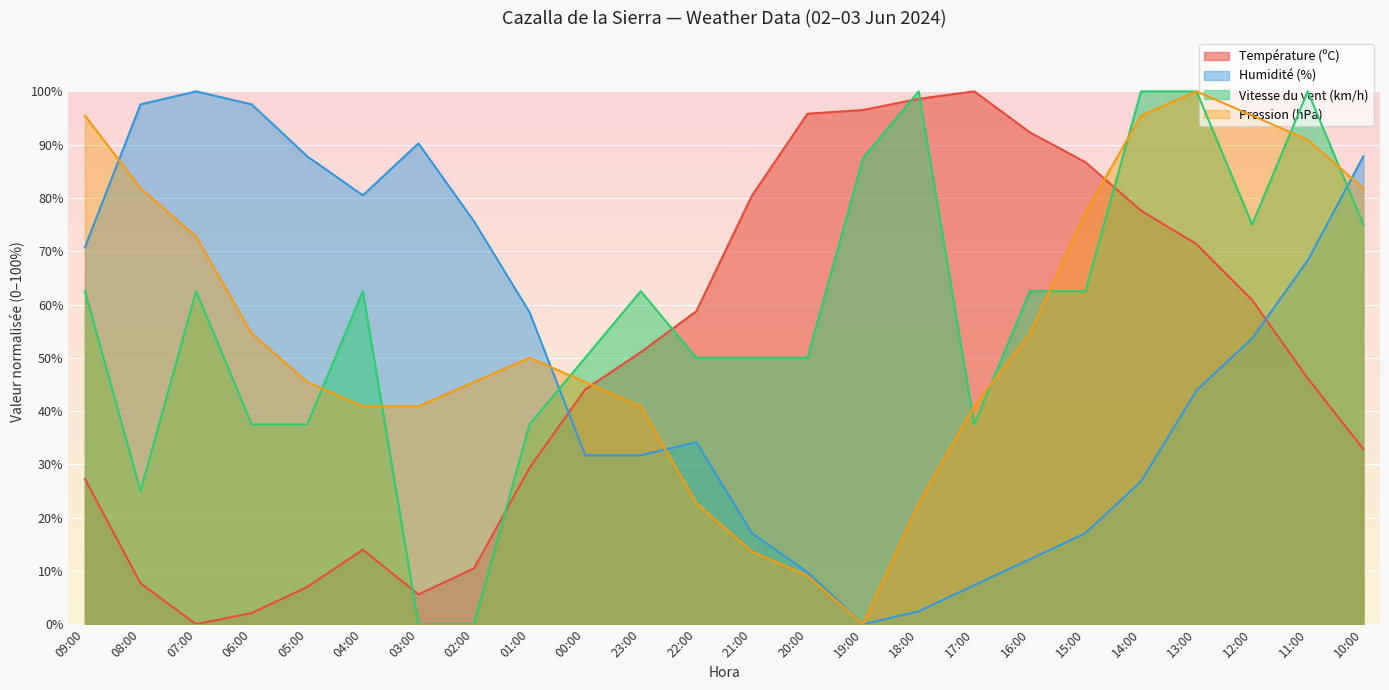

Which series has the widest spread of values?

Température (ºC)